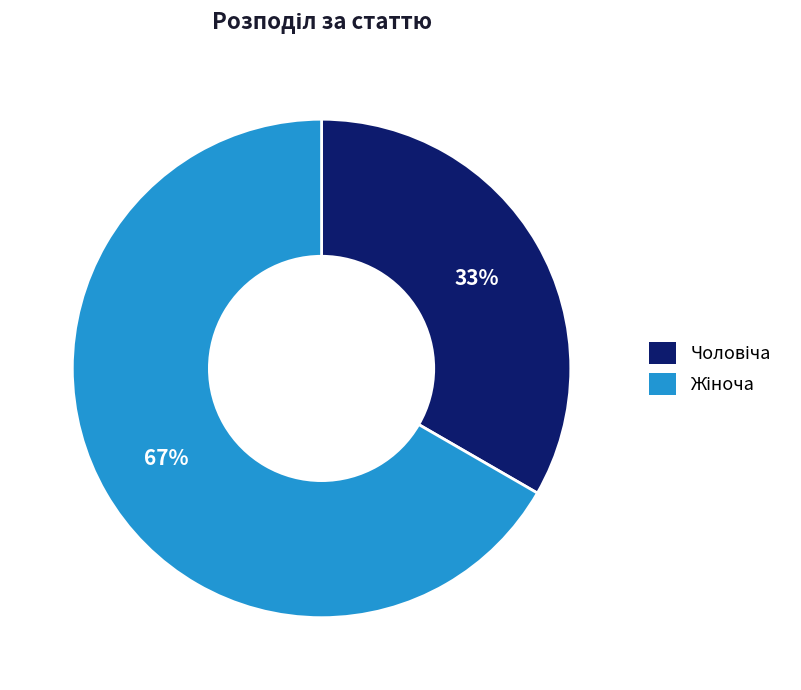

Is there a majority slice in this chart?

Yes